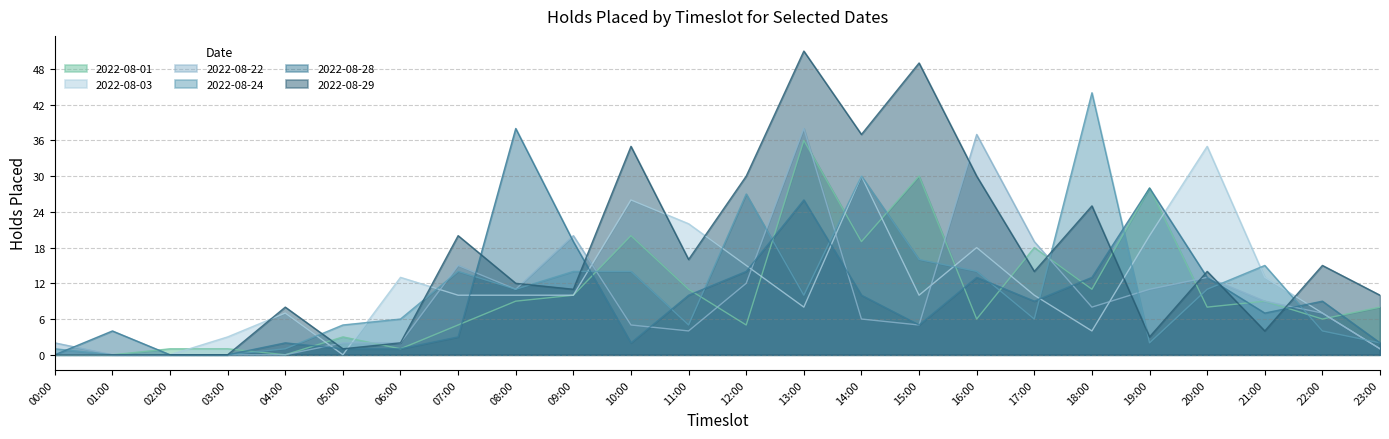

How many values in the 2022-08-29 series exceed 14?

10